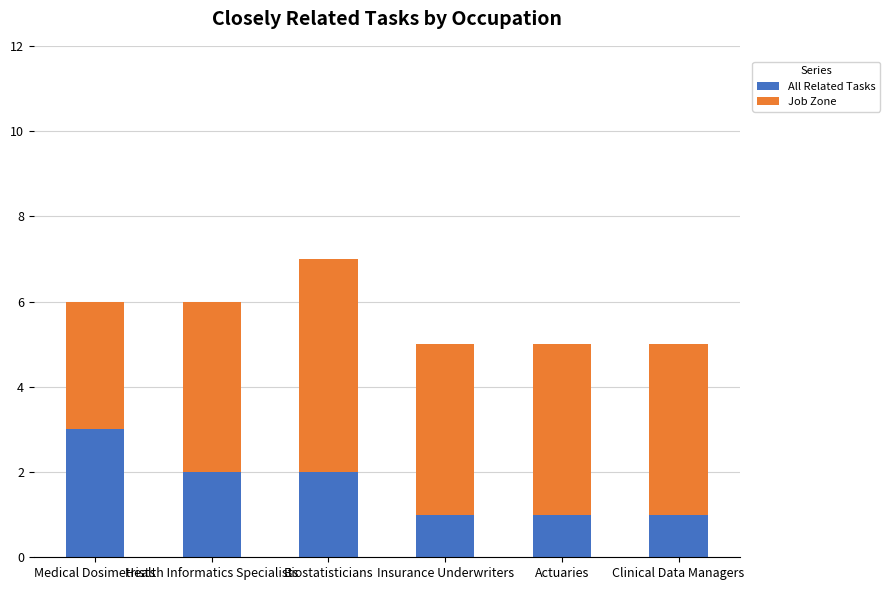

Read the All Related Tasks value at Health Informatics Specialists.

2